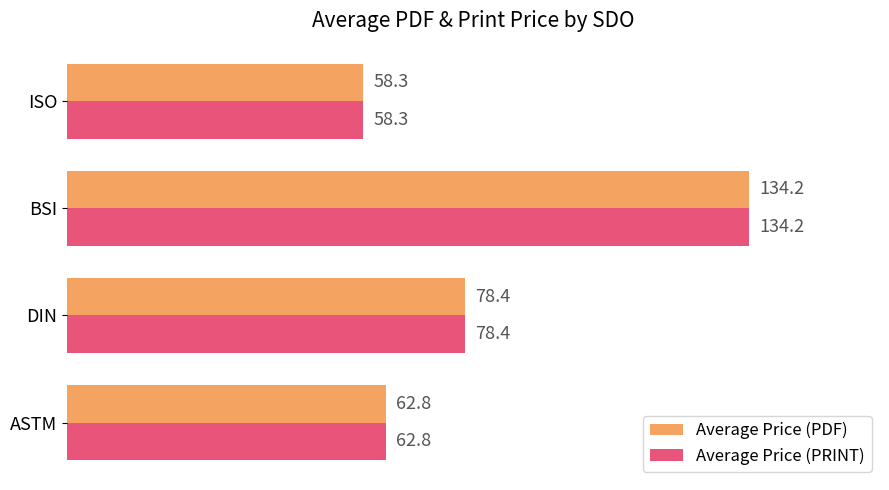

What is the smallest value displayed?

58.3